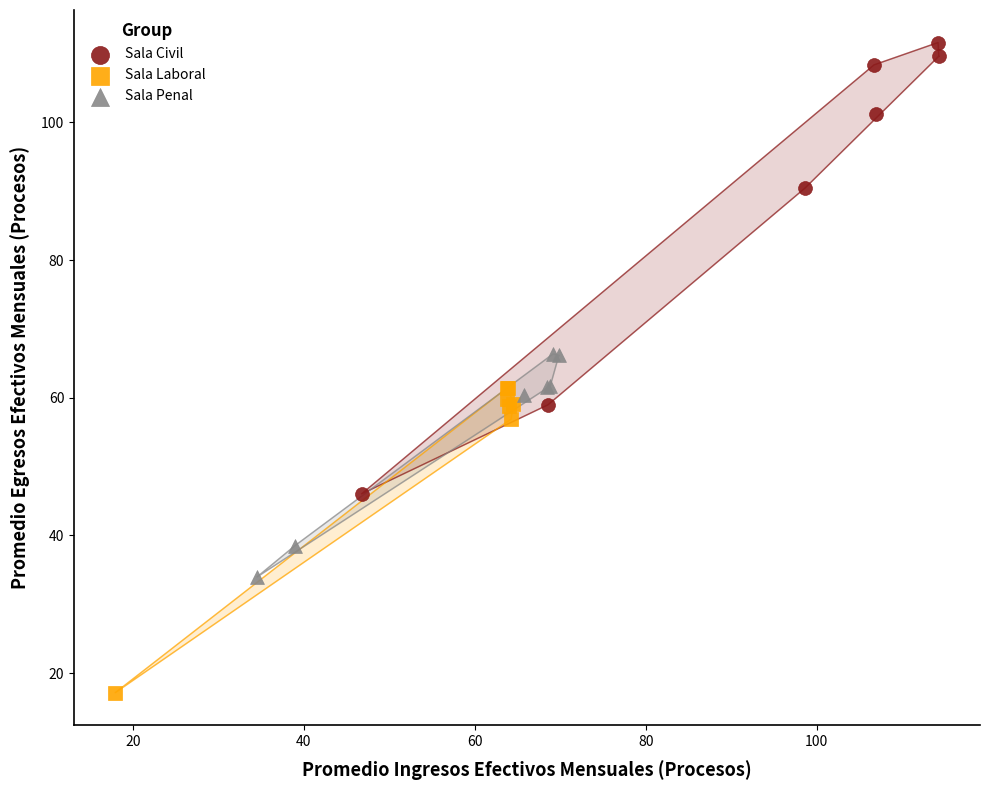

What are all the series names shown in the legend?

Sala Civil, Sala Laboral, Sala Penal